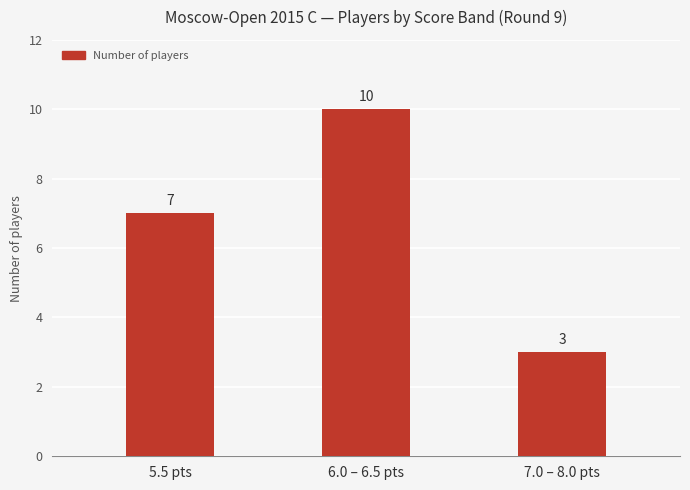

Which has a higher value, 7.0 – 8.0 pts or 5.5 pts?

5.5 pts